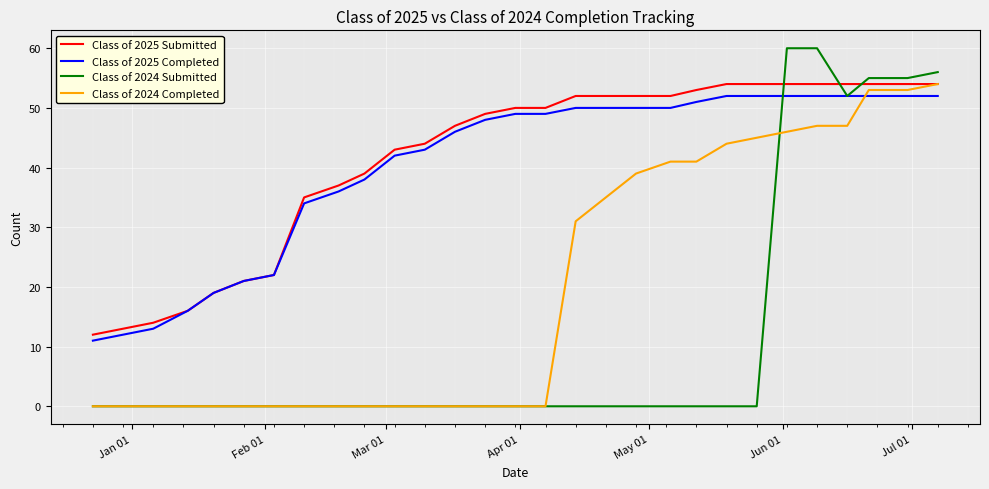

What are all the series names shown in the legend?

Class of 2025 Submitted, Class of 2025 Completed, Class of 2024 Submitted, Class of 2024 Completed